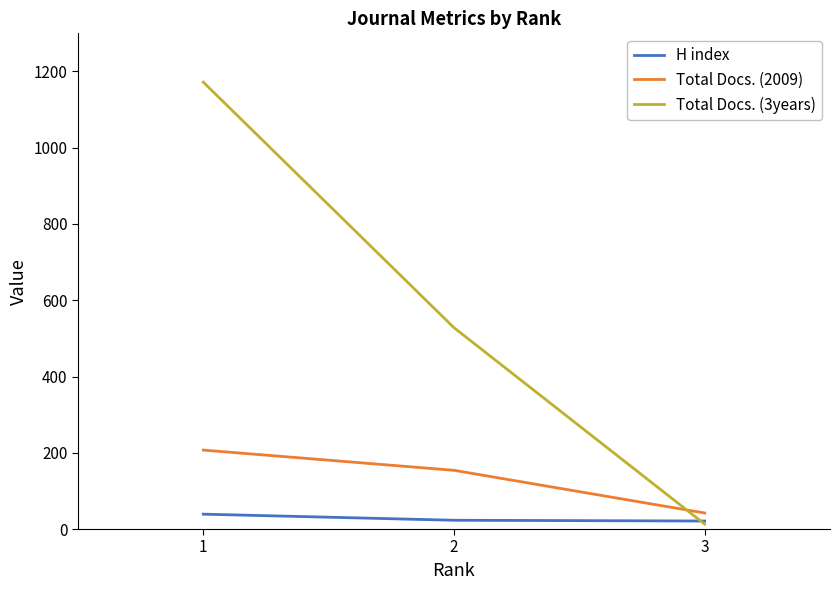

Is it true that Total Docs. (3years) equals 528 at 2?

True